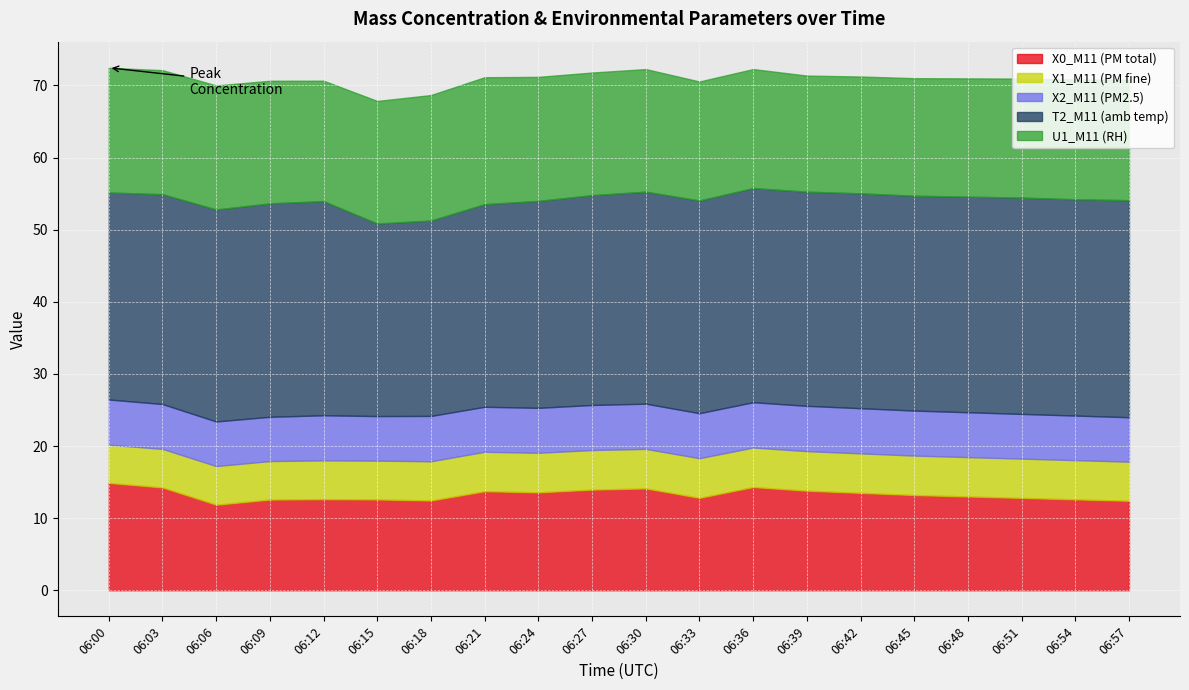

At which label does T2_M11 (amb temp) first exceed 29?

06:03